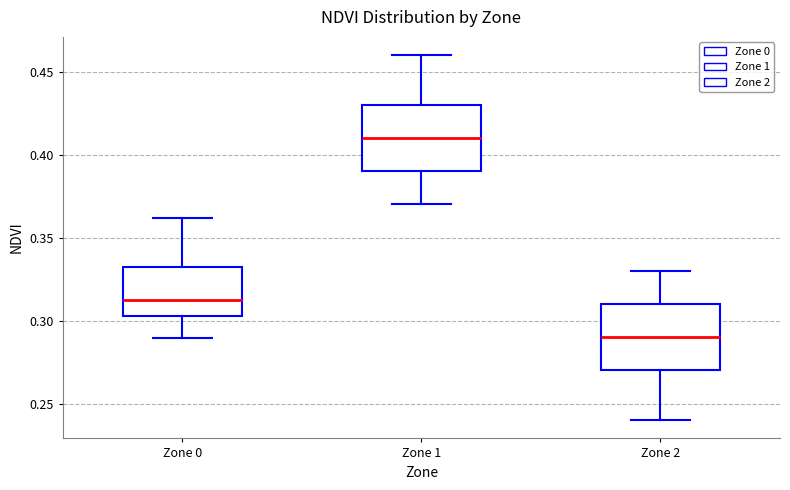

Reading left to right, transcribe this box plot: for each box, give where its median line is, the range the box spans, and where its two whiskers end, as read against the y-axis. The values are not printed on the chart, so give them approximately, as read against the axis.

Zone 0: median 0.310, box 0.305 to 0.330, whiskers 0.290 to 0.360
Zone 1: median 0.410, box 0.390 to 0.430, whiskers 0.370 to 0.460
Zone 2: median 0.290, box 0.270 to 0.310, whiskers 0.240 to 0.330